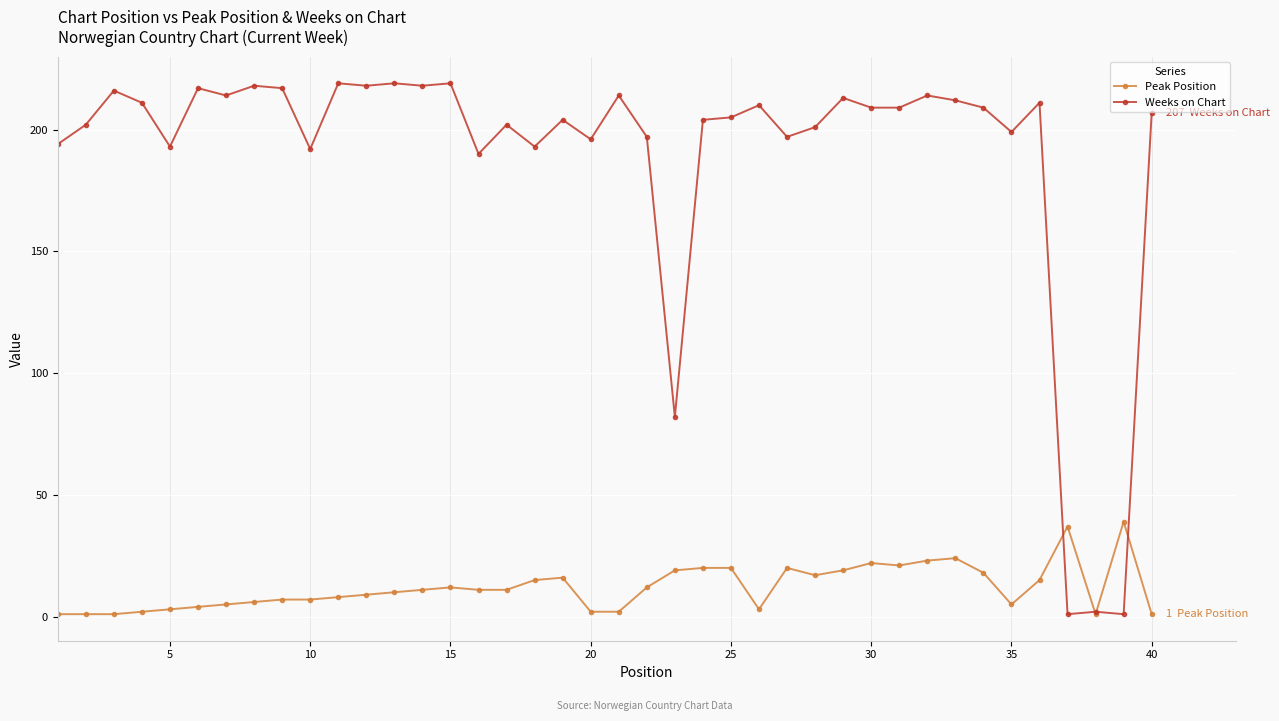

Which series has the largest range (max minus min)?

Weeks on Chart